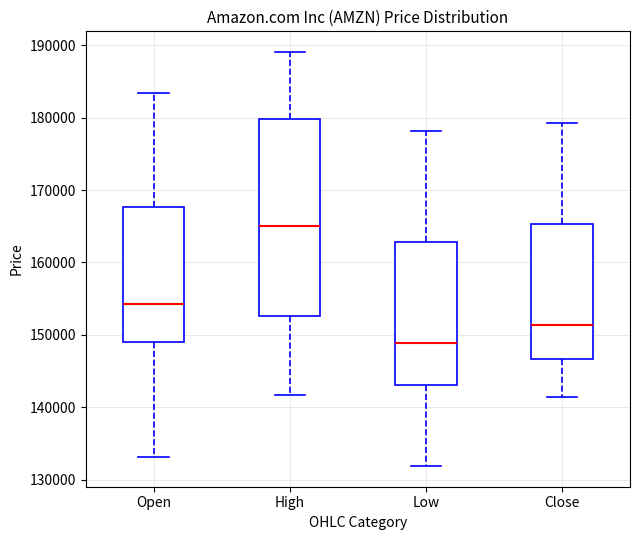

Which box is the tallest, from its lower edge to its upper edge?

High